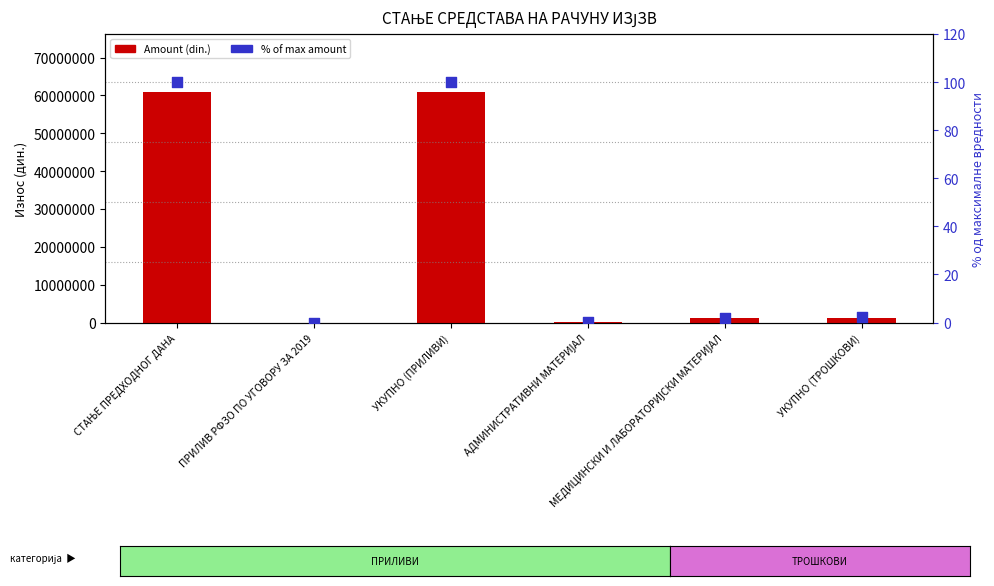

Which series contains the highest Y value?

Amount (din.)